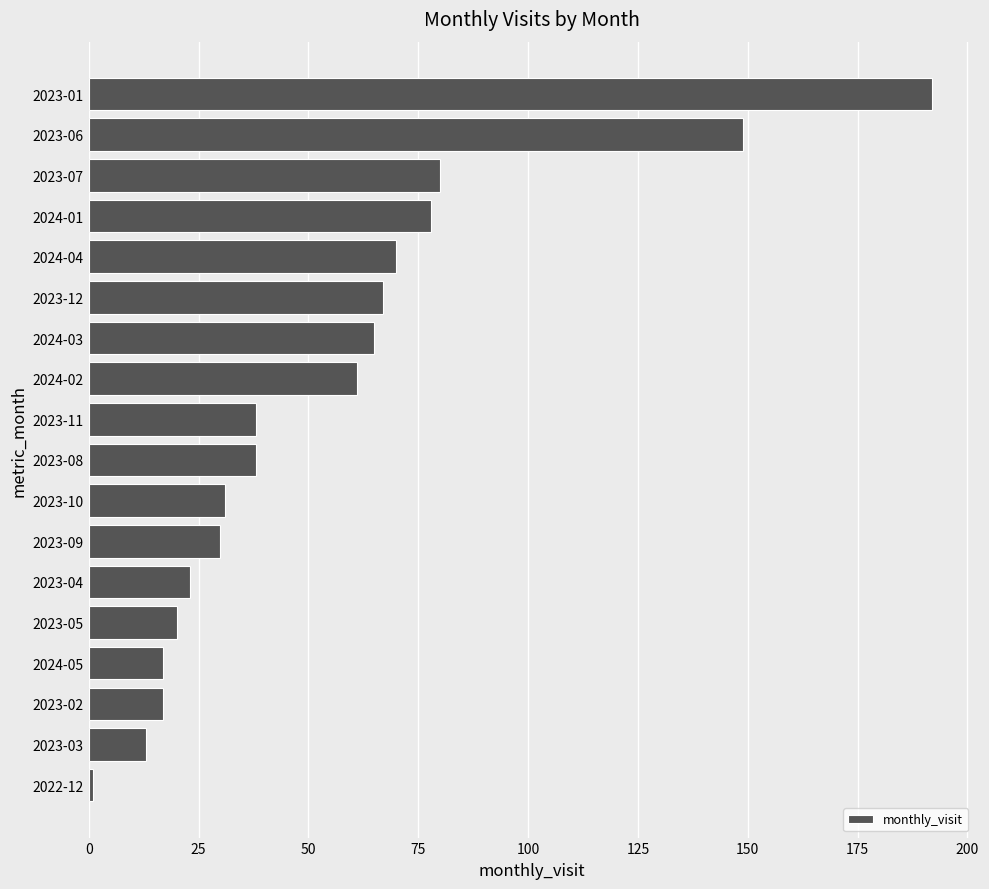

Is it true that the value at 2023-09 is 17?

False